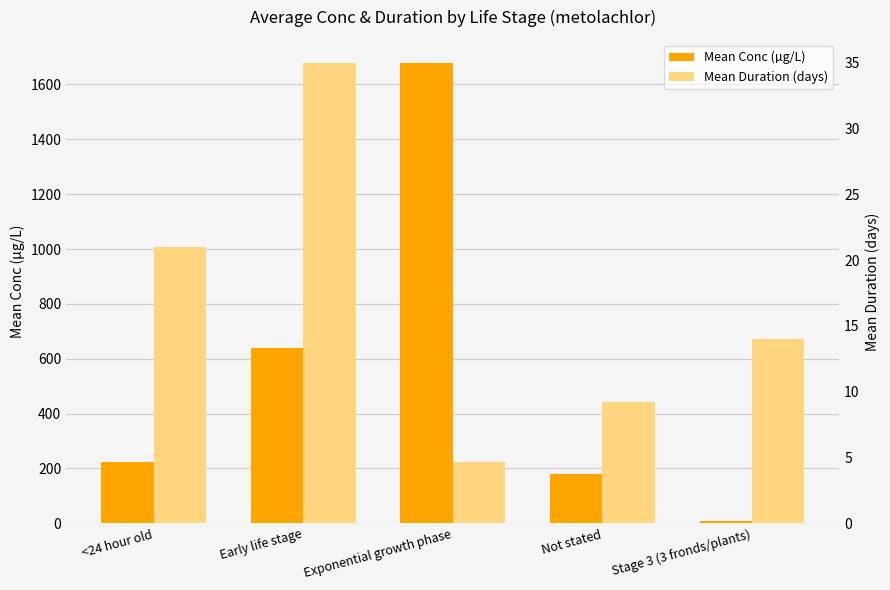

Reading right to left, transcribe all the data shown in this chart.

Mean Conc (µg/L): Stage 3 (3 fronds/plants)=8.4	Not stated=179.5	Exponential growth phase=1678.6	Early life stage=640.0	<24 hour old=224.0
Mean Duration (days): Stage 3 (3 fronds/plants)=14.0	Not stated=9.2	Exponential growth phase=4.6	Early life stage=35.0	<24 hour old=21.0